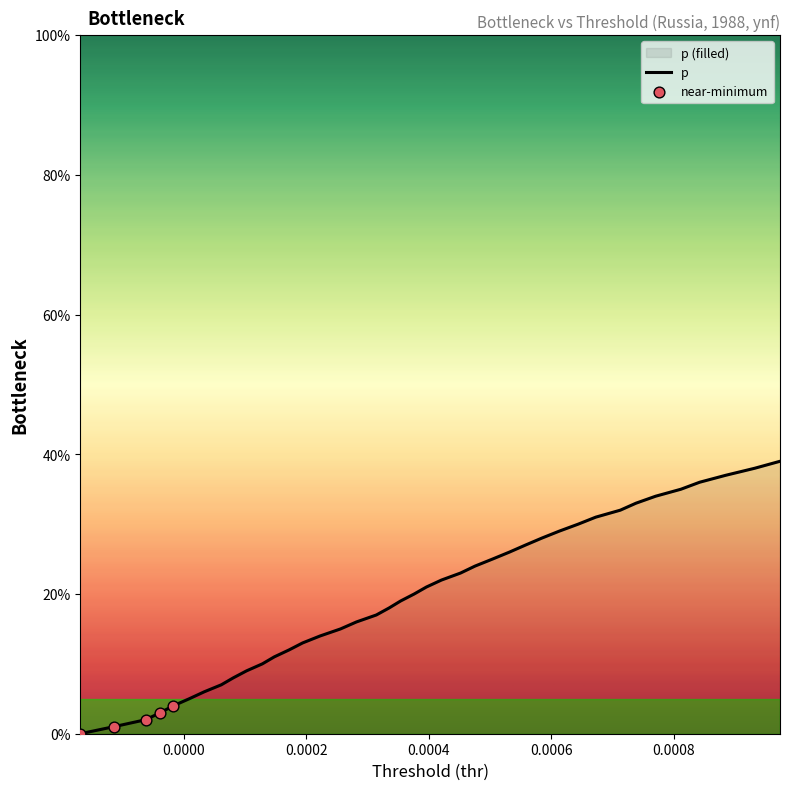

What is the difference between the maximum and minimum values?

39.0